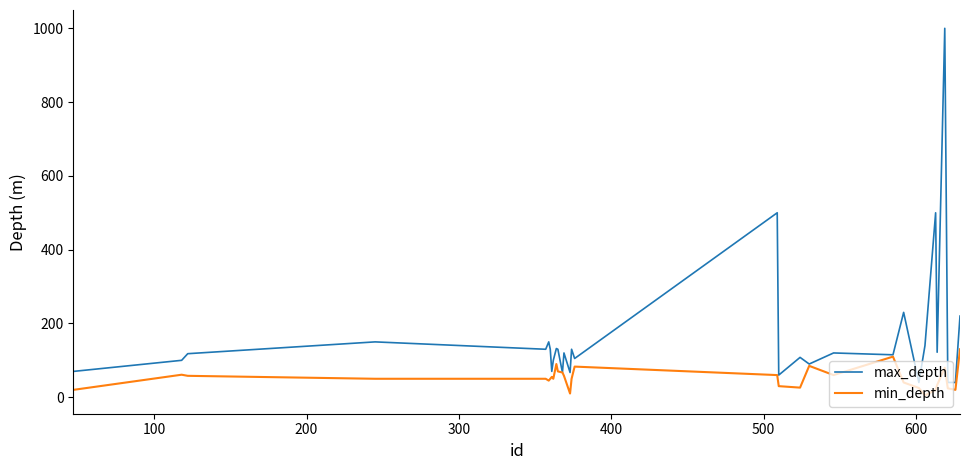

Which series has the largest range (max minus min)?

max_depth